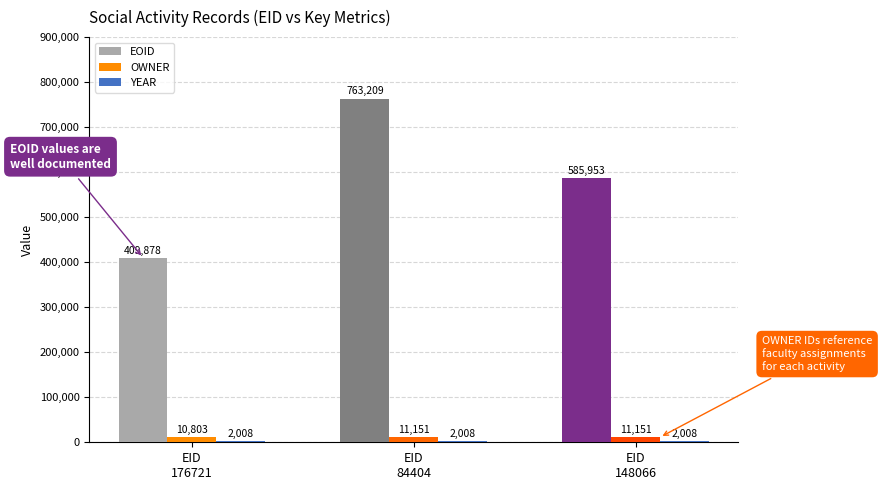

How many distinct data groups are displayed?

3